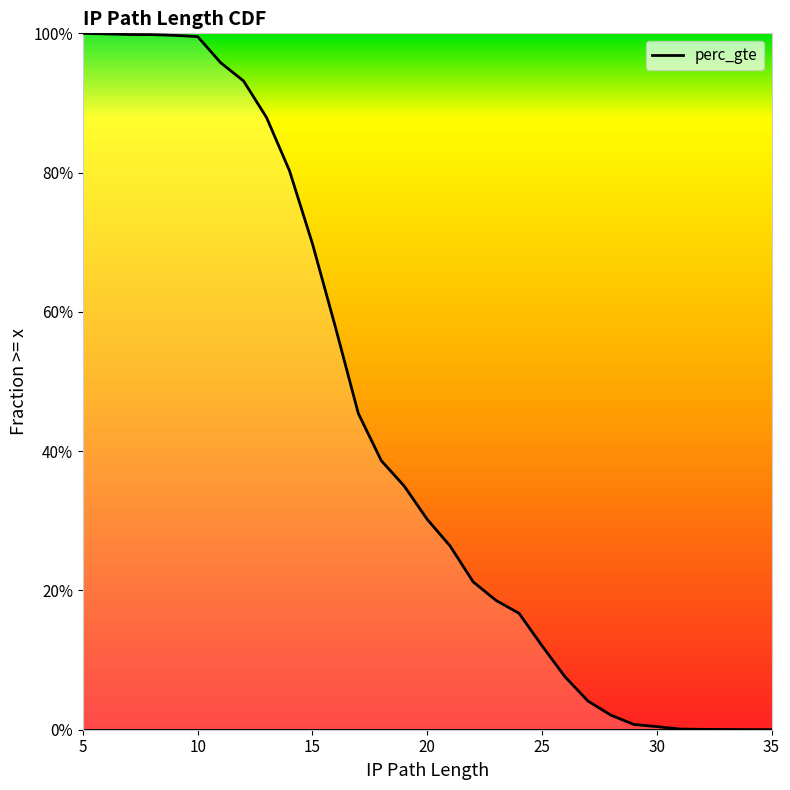

What is the value of the 15th point from the left?

0.3